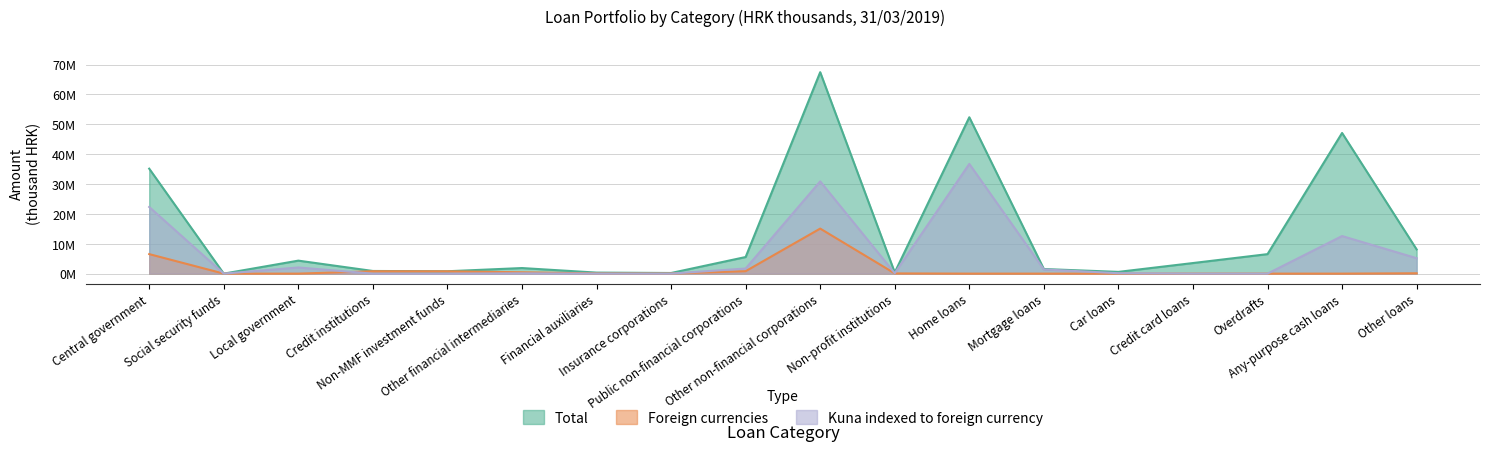

Reading left to right, list all the values displayed in this chart.

Total: 35149268	1048	4350917	887673	795137	1867247	344011	212458	5559218	67458249	396562	52363981	1541155	584470	3544940	6530197	47102354	8108227
Foreign currencies: 6535085	0	0	795985	771790	454961	61918	41143	820754	15083809	68199	1426	1127	30	957	312	3175	119117
Kuna indexed to foreign currency: 22316902	0	2056613	0	0	104030	7865	1039	1714019	30887949	142663	36739561	1404604	139969	0	48	12585191	5169777